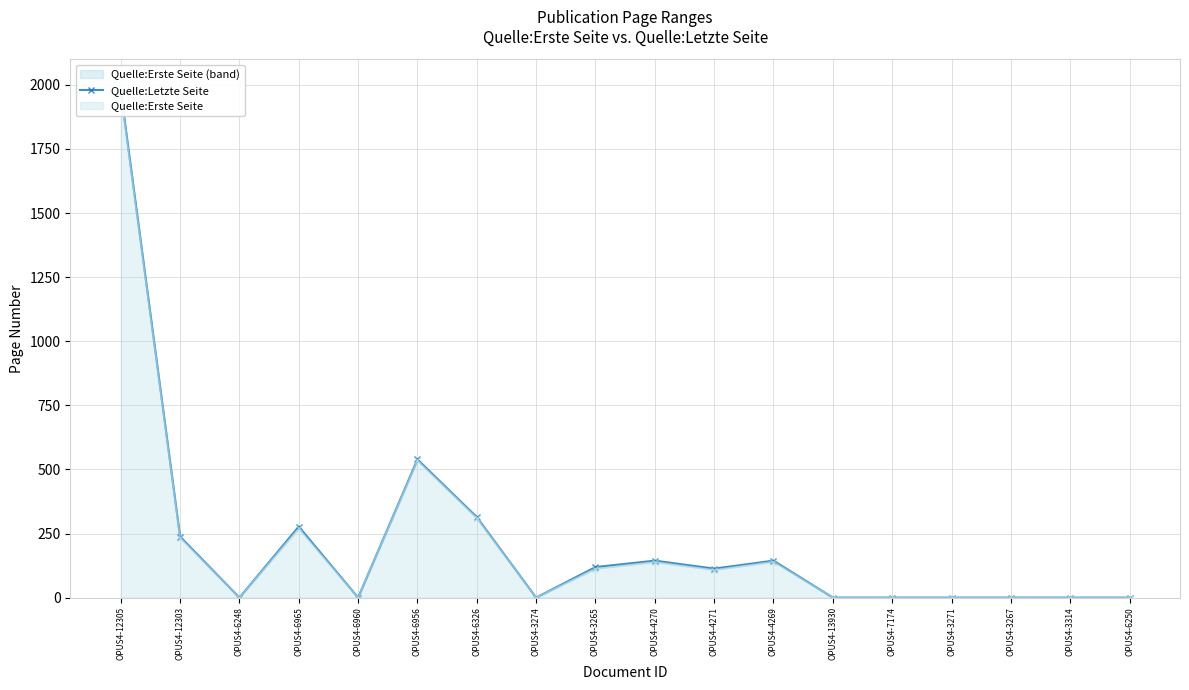

Which label corresponds to the largest value in the chart?

OPUS4-12305